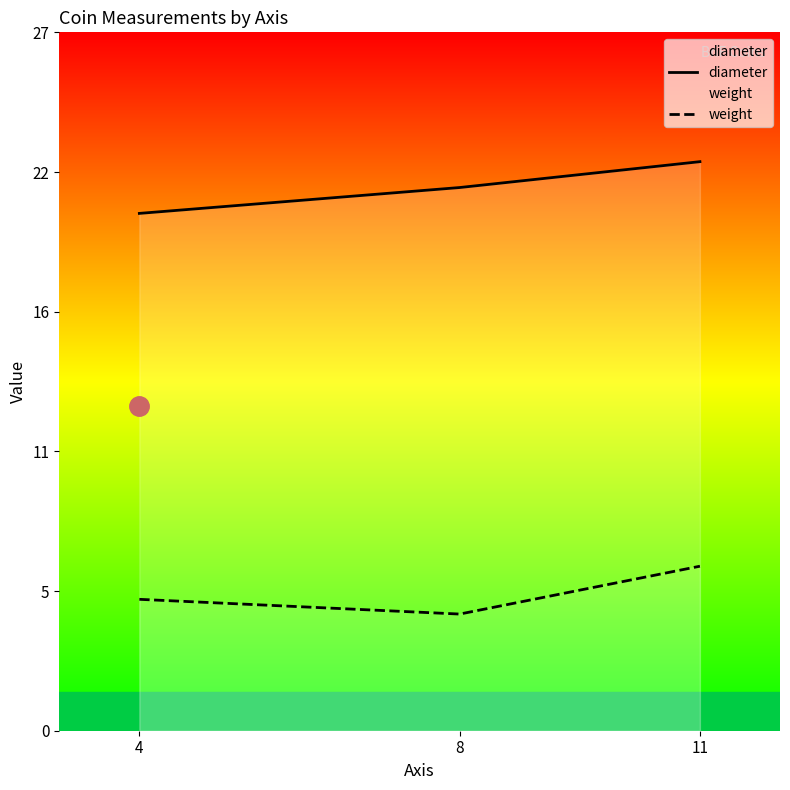

Rank the categories by diameter value from highest to lowest.

11, 8, 4